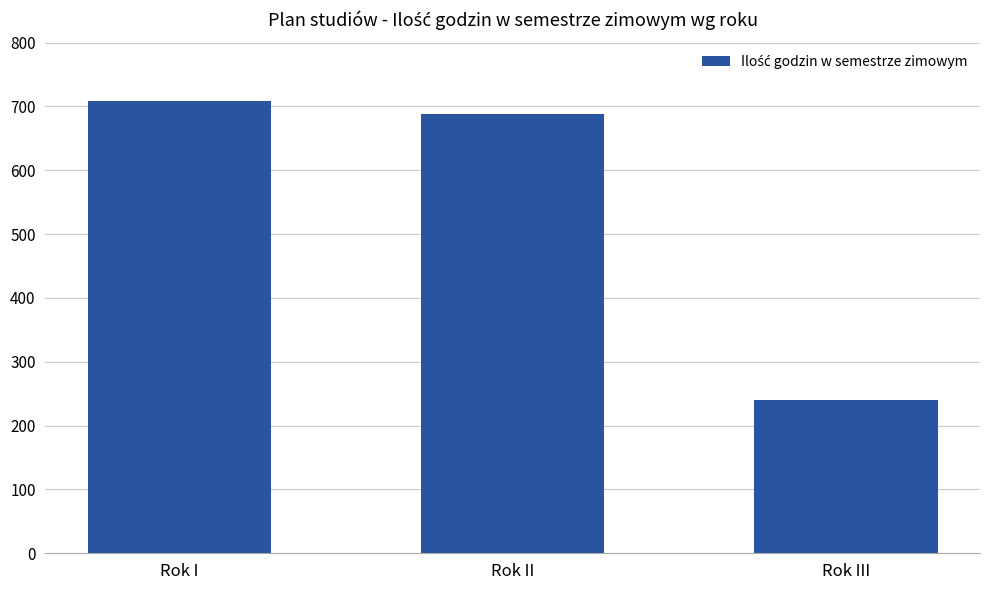

What is the change in value from Rok I to Rok II?

-21